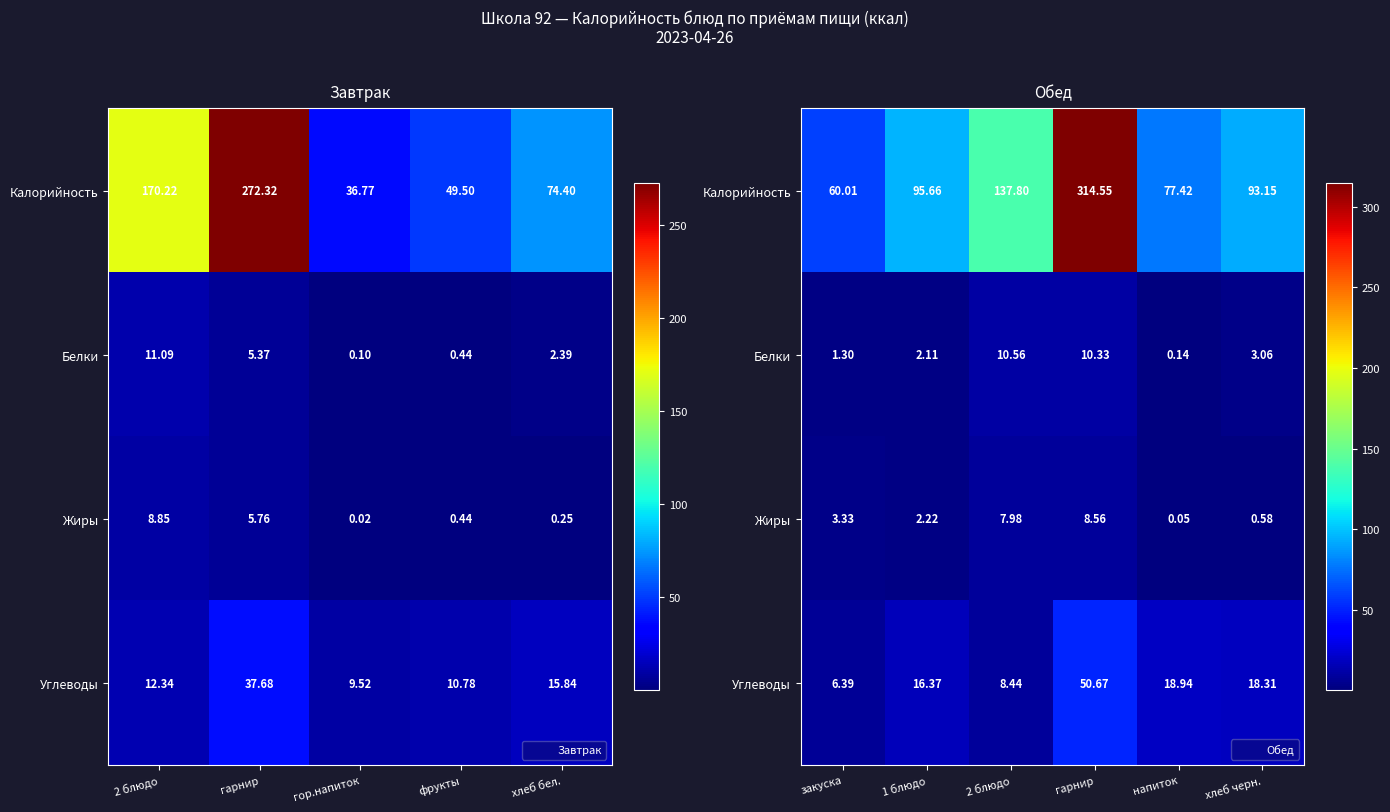

What is the average value of the Углеводы series?

19.9